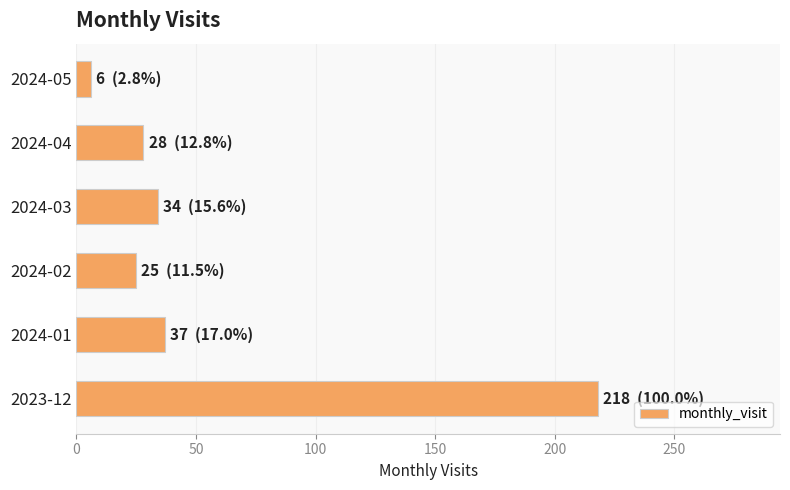

What is the difference between the maximum and minimum values?

212